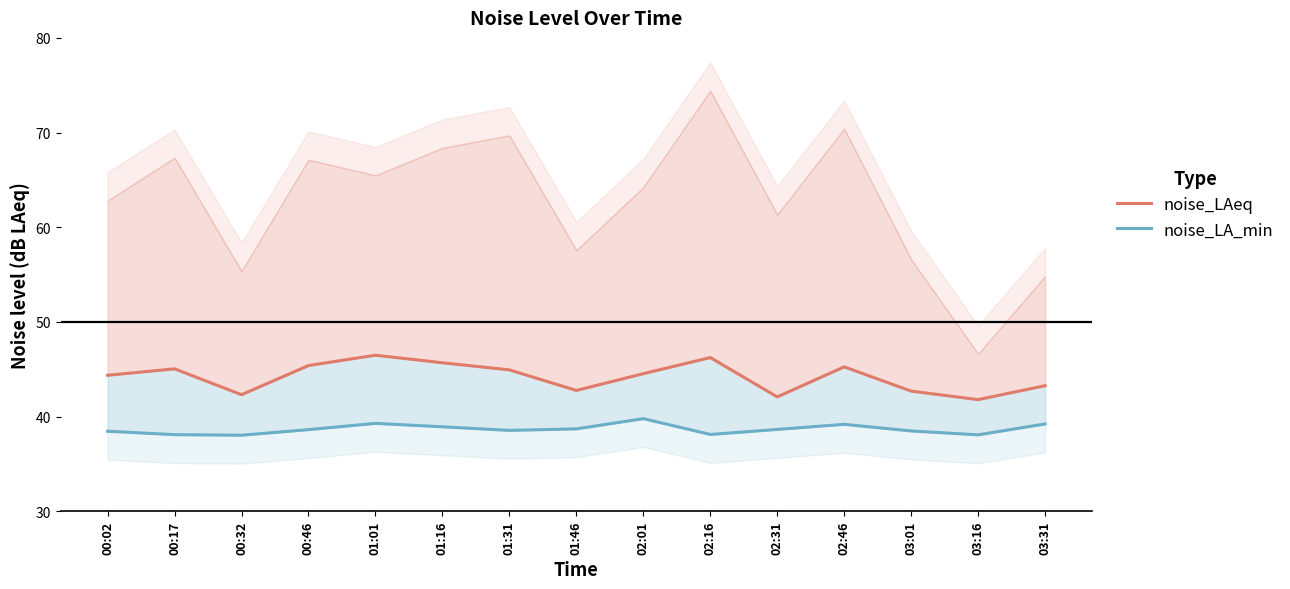

True or false: noise_LA_min and noise_LAeq cross at least once.

False